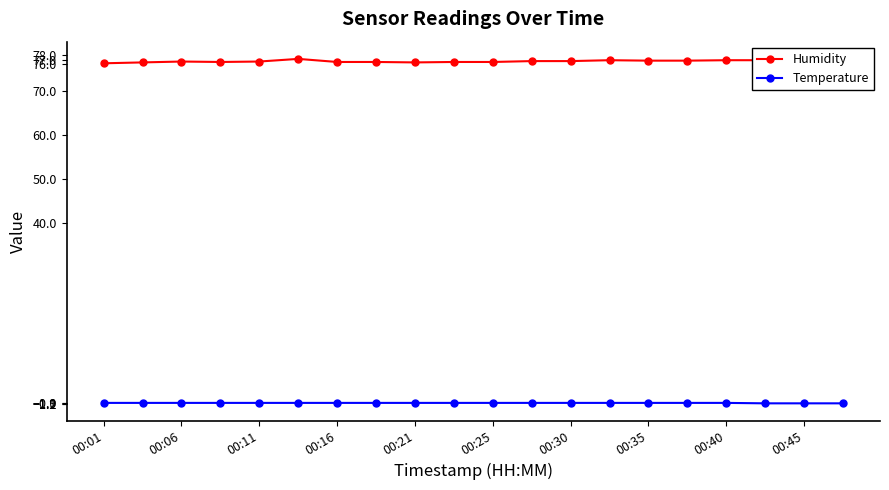

Count the number of data series in this chart.

2